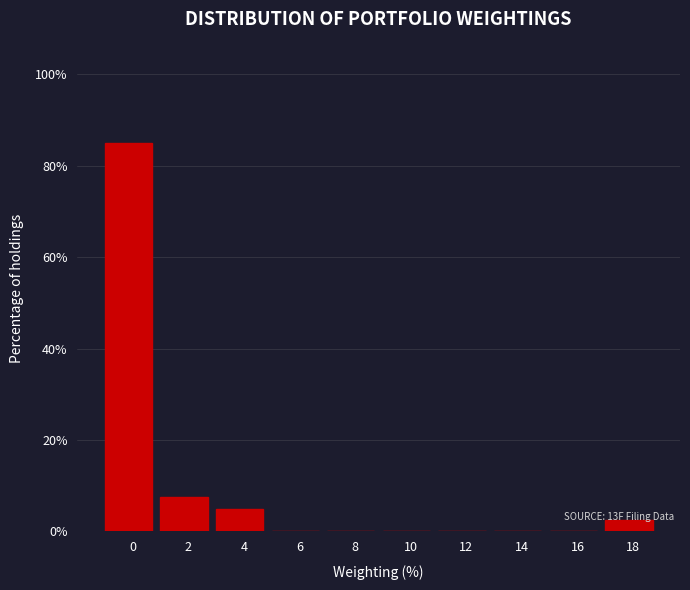

The chart shows a value of 2.5 at 18. True or false?

True